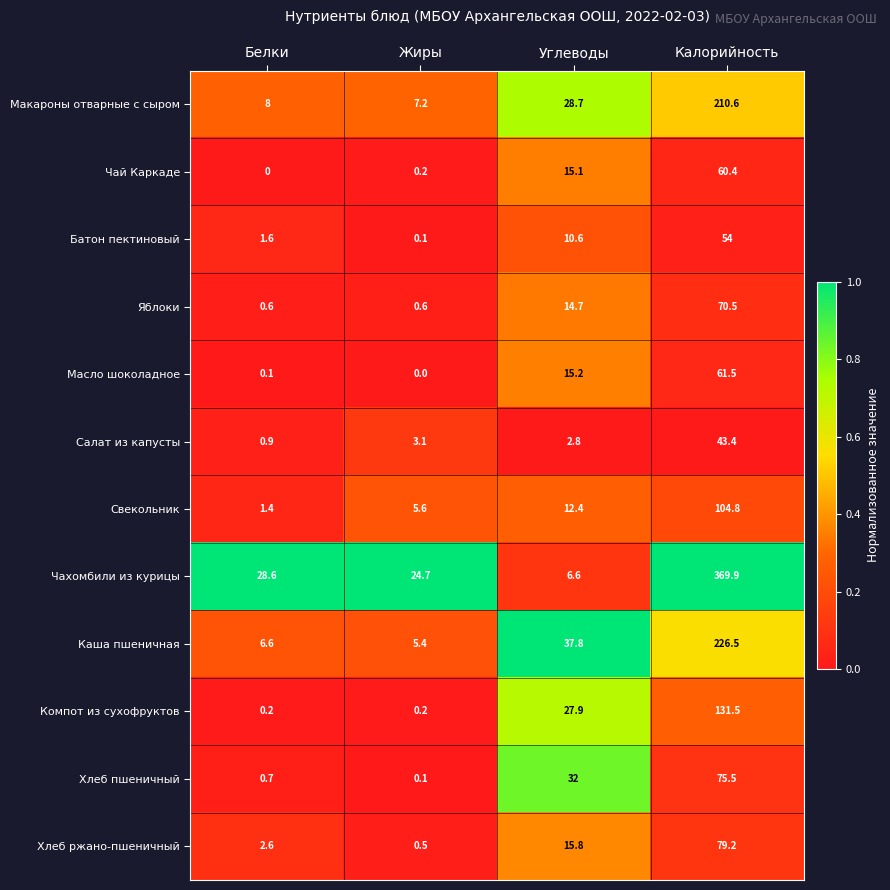

Rank the series at Углеводы from highest to lowest value.

Каша пшеничная, Хлеб пшеничный, Макароны отварные с сыром, Компот из сухофруктов, Хлеб ржано-пшеничный, Масло шоколадное, Чай Каркаде, Яблоки, Свекольник, Батон пектиновый, Чахомбили из курицы, Салат из капусты